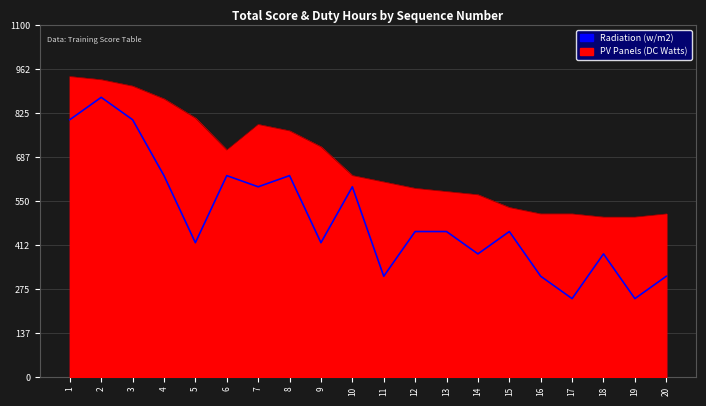

At which category does the chart reach its peak across all series?

2